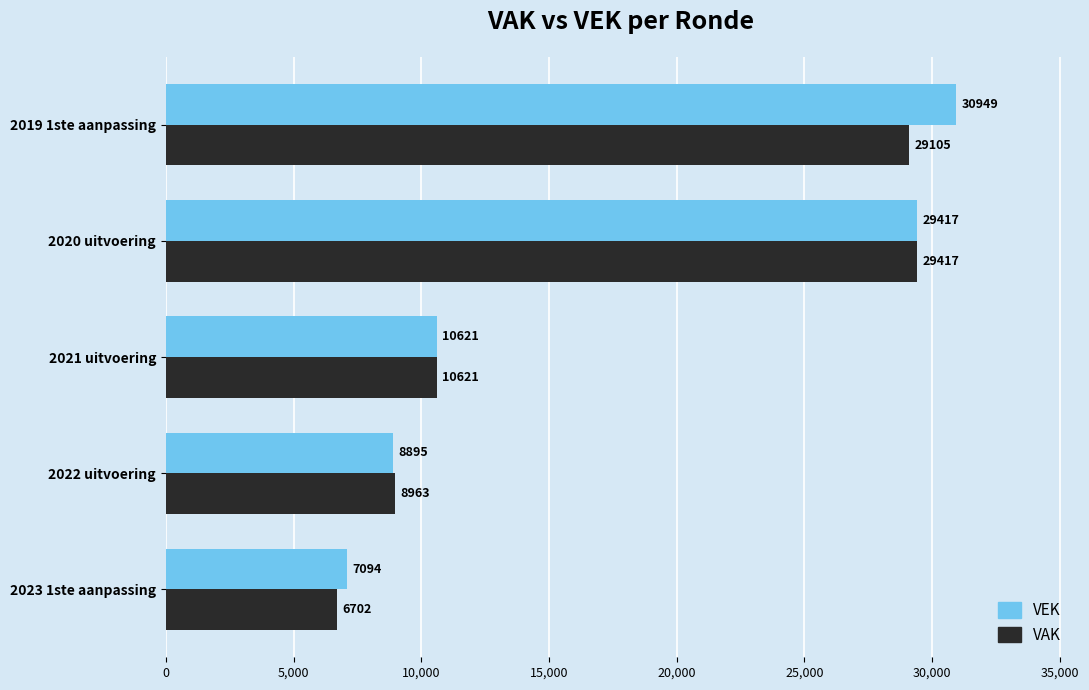

What is the difference between the VEK values at 2019 1ste aanpassing and 2021 uitvoering?

20328